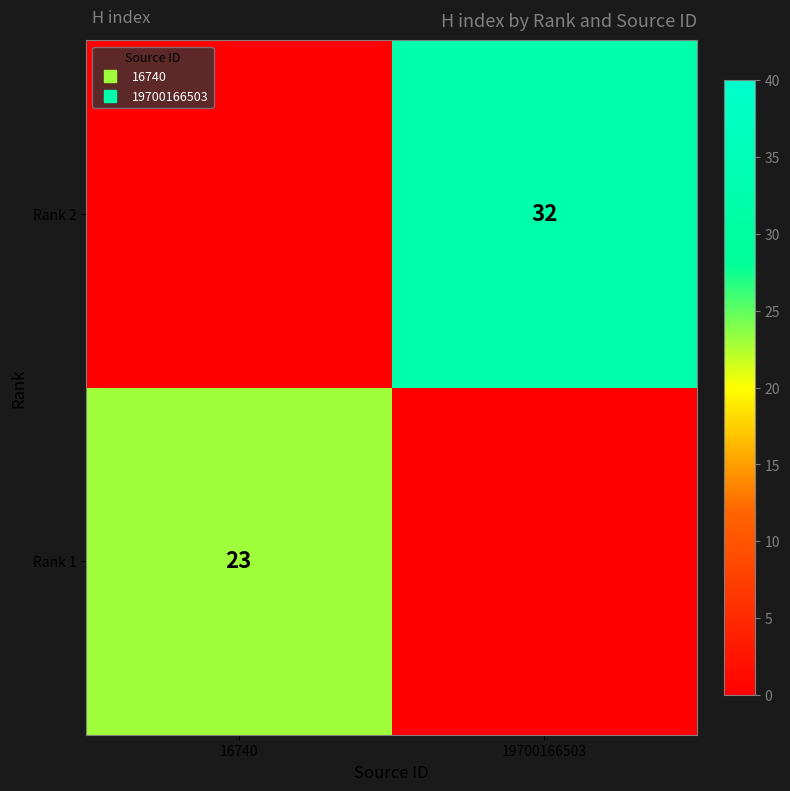

List the labels in order of Rank 1 value, smallest first.

19700166503, 16740